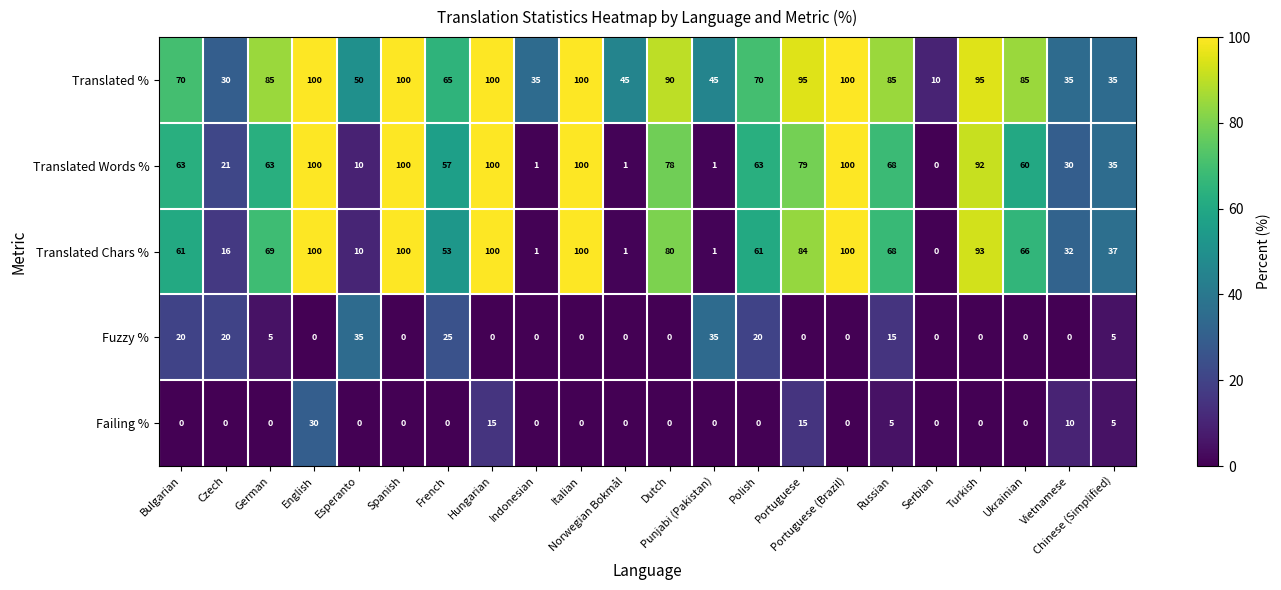

What is the highest value of the Translated Chars % series?

100